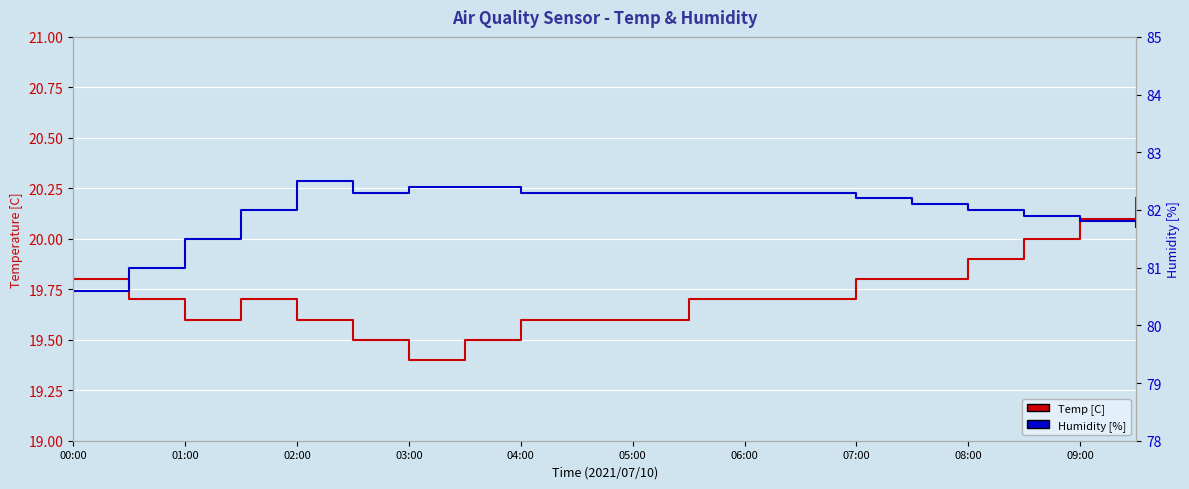

Where is Humidity [%] nearest to the value 81?

01:00